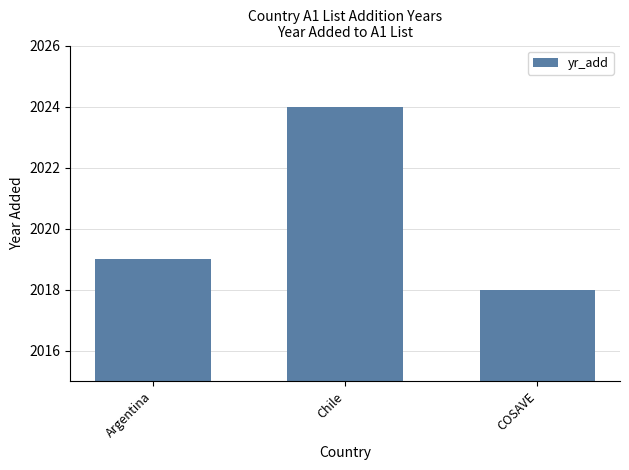

Are the bars grouped side by side (vs. stacked)?

No